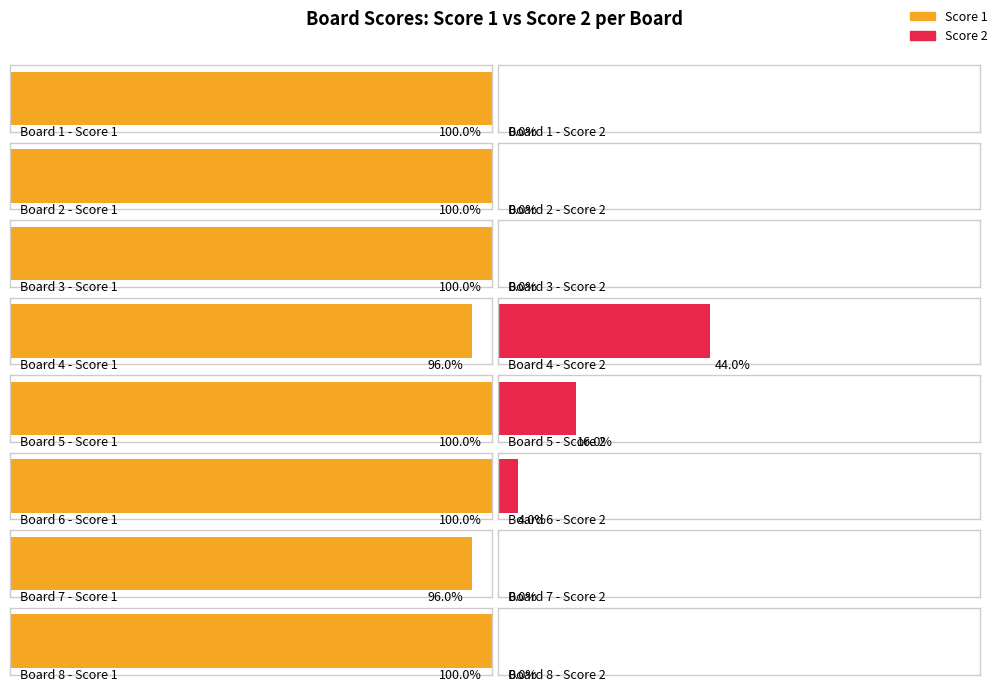

How many values in the Score 2 series exceed 0?

3